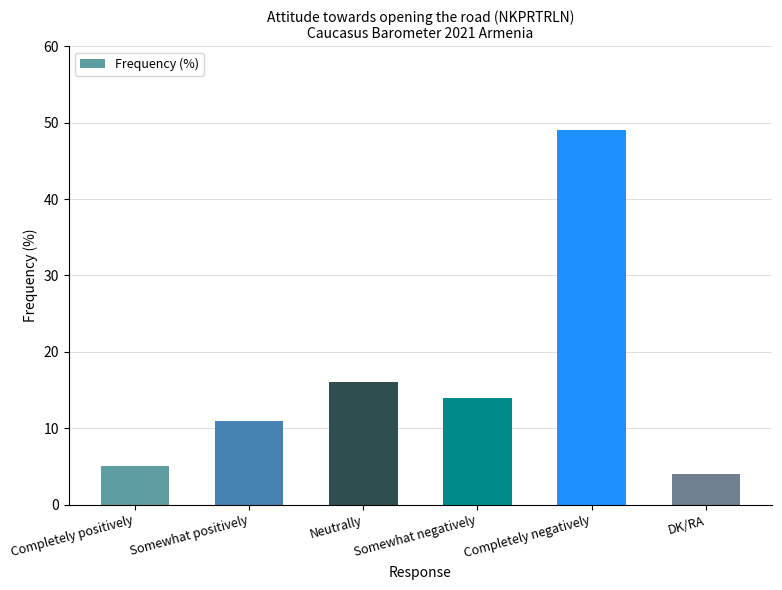

How many data points does each series have?

6